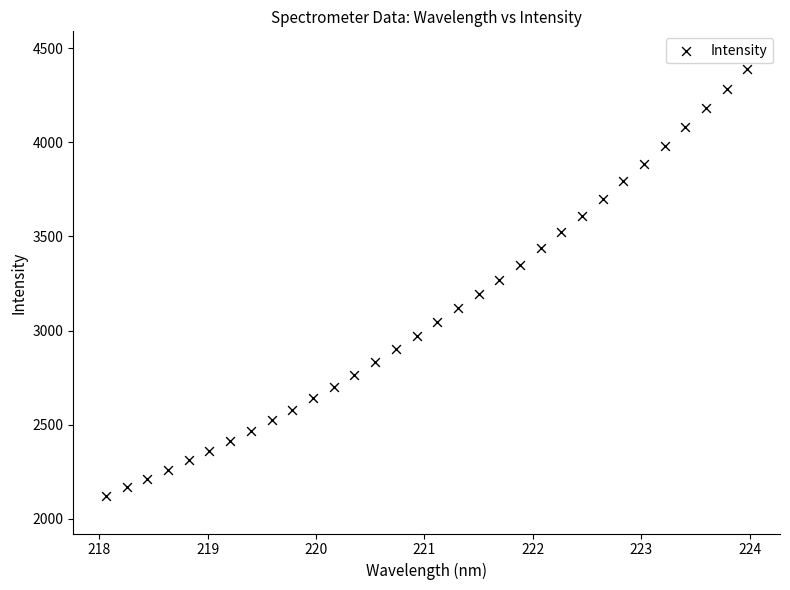

What is the range of X values (max minus min)?

5.9